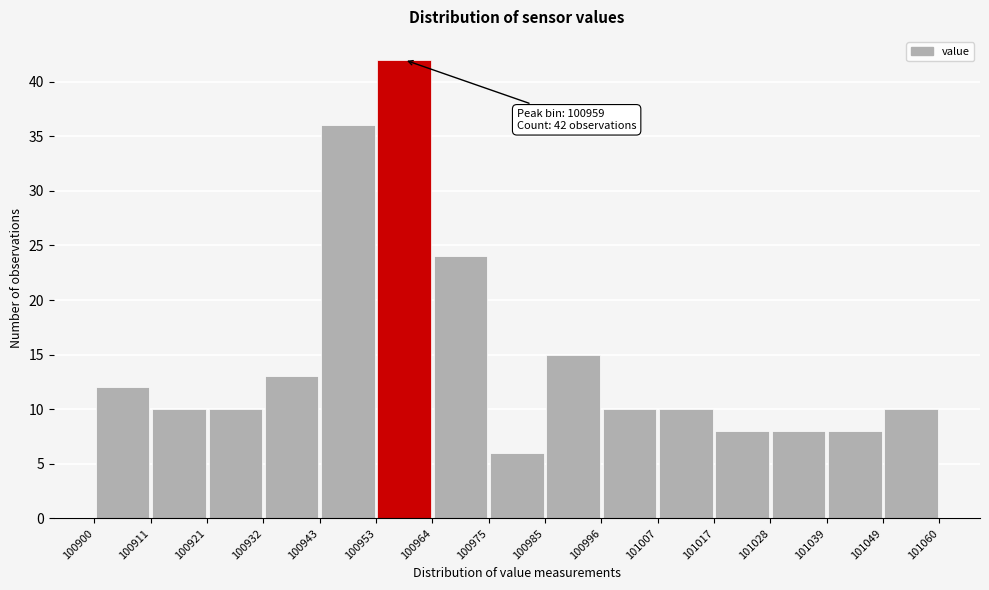

Over which range of the x-axis is the bar tallest?

100953 to 100964